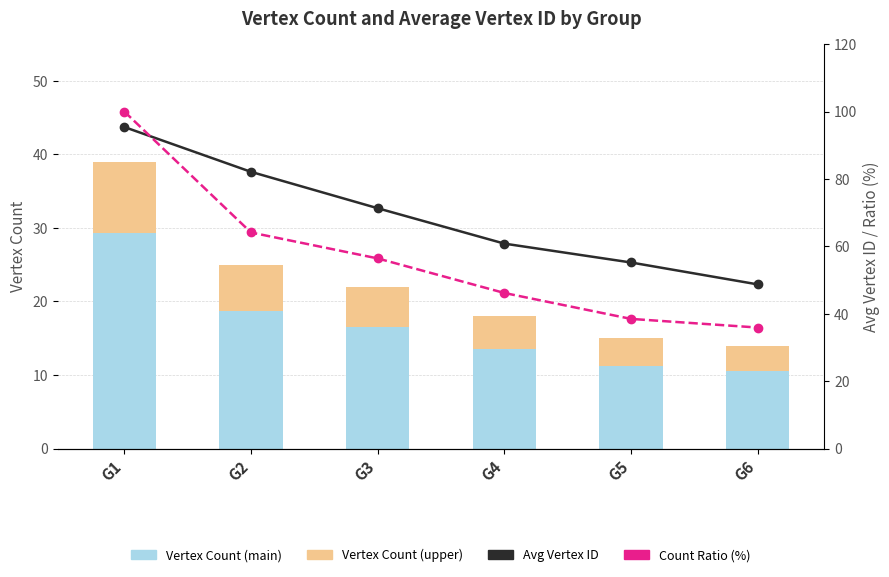

What is the sum of the Vertex Count (upper) values at G2 and G3?

11.8